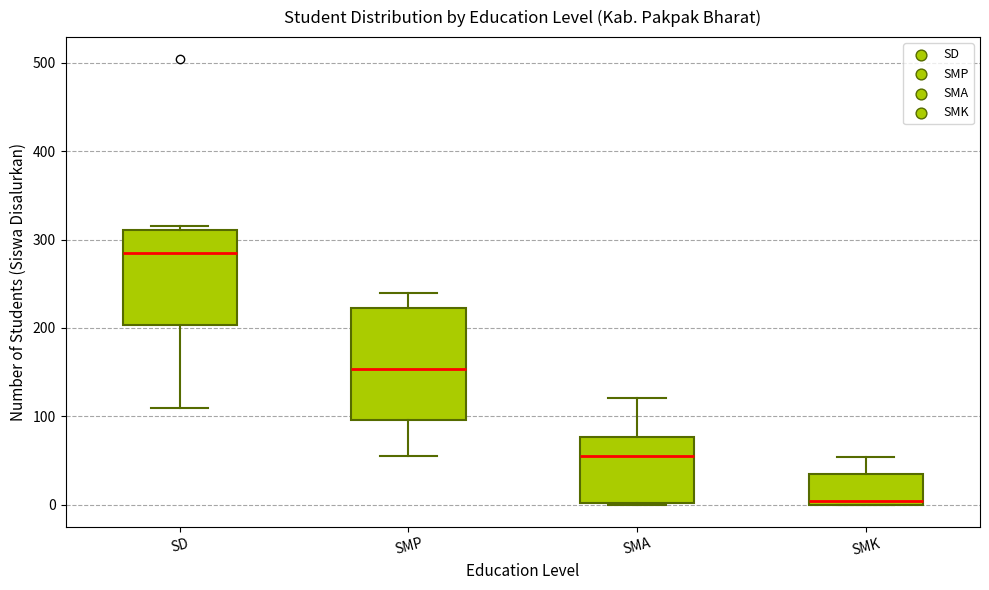

Reading left to right, read every box against the y-axis: the position of its median line, the range the box covers, and the ends of its whiskers. The values are not printed on the chart, so give them approximately, as read against the axis.

SD: median 290, box 200 to 310, whiskers 110 to 320
SMP: median 150, box 100 to 220, whiskers 60 to 240
SMA: median 50, box 0 to 80, whiskers 0 to 120
SMK: median 0 (just above the box's lower edge), box 0 to 30, whiskers 0 to 50